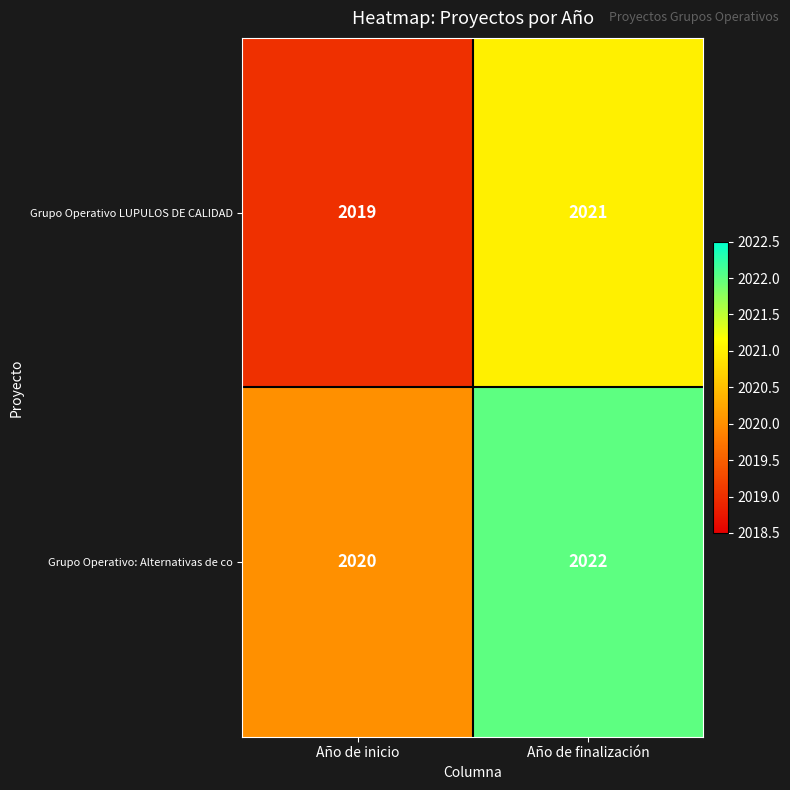

True or false: Grupo Operativo: Alternativas de co has a value of 2020 at Año de inicio.

True